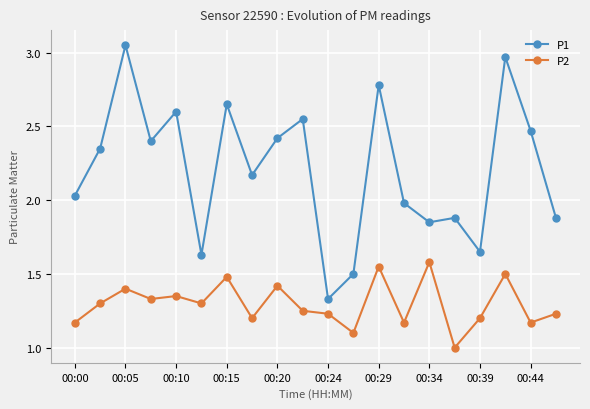

Count the P2 values in the range 1 to 2.

20